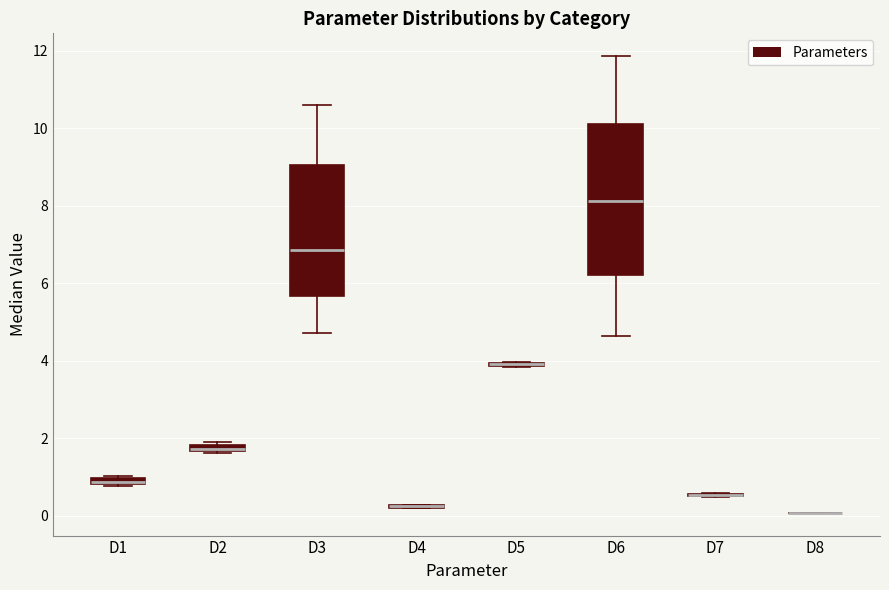

Where does the median line of the box for D6 sit on the y-axis? The values are not printed on the chart, so give them approximately, as read against the axis.

8.2